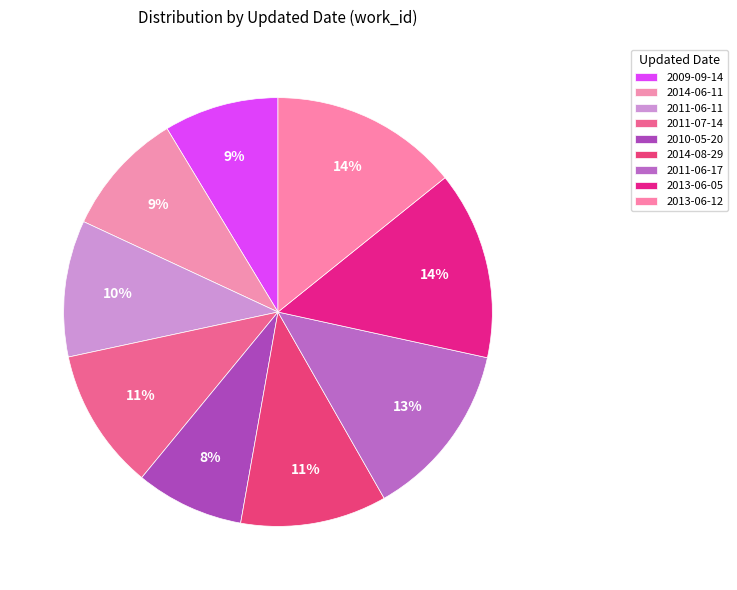

What is the largest slice in the pie chart?

2013-06-12